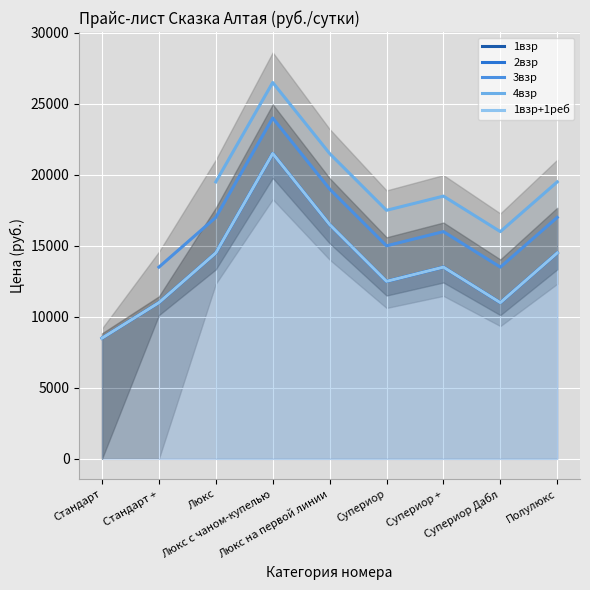

How many lines are shown in the chart?

5